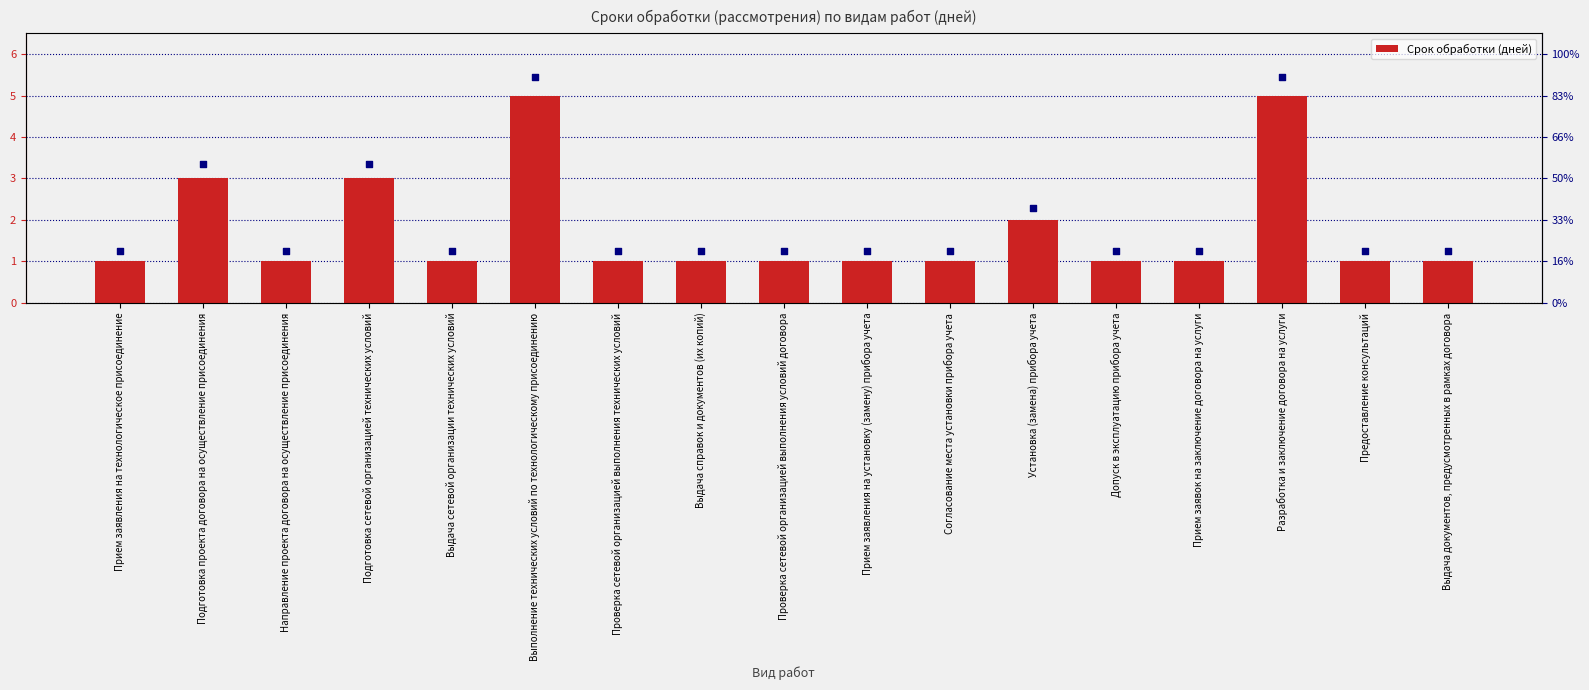

Approximately how many times larger is the value at Согласование места установки прибора учета compared to Подготовка сетевой организацией технических условий?

0.3